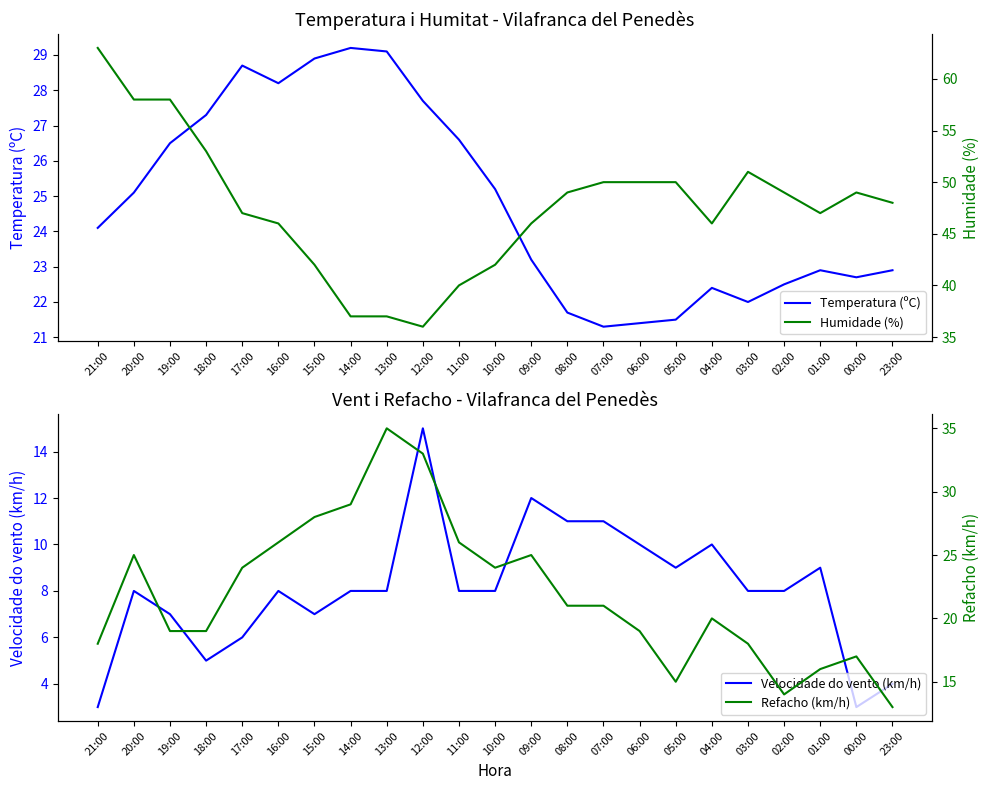

Between 20:00 and 14:00, which series saw the biggest shift?

Humidade (%)